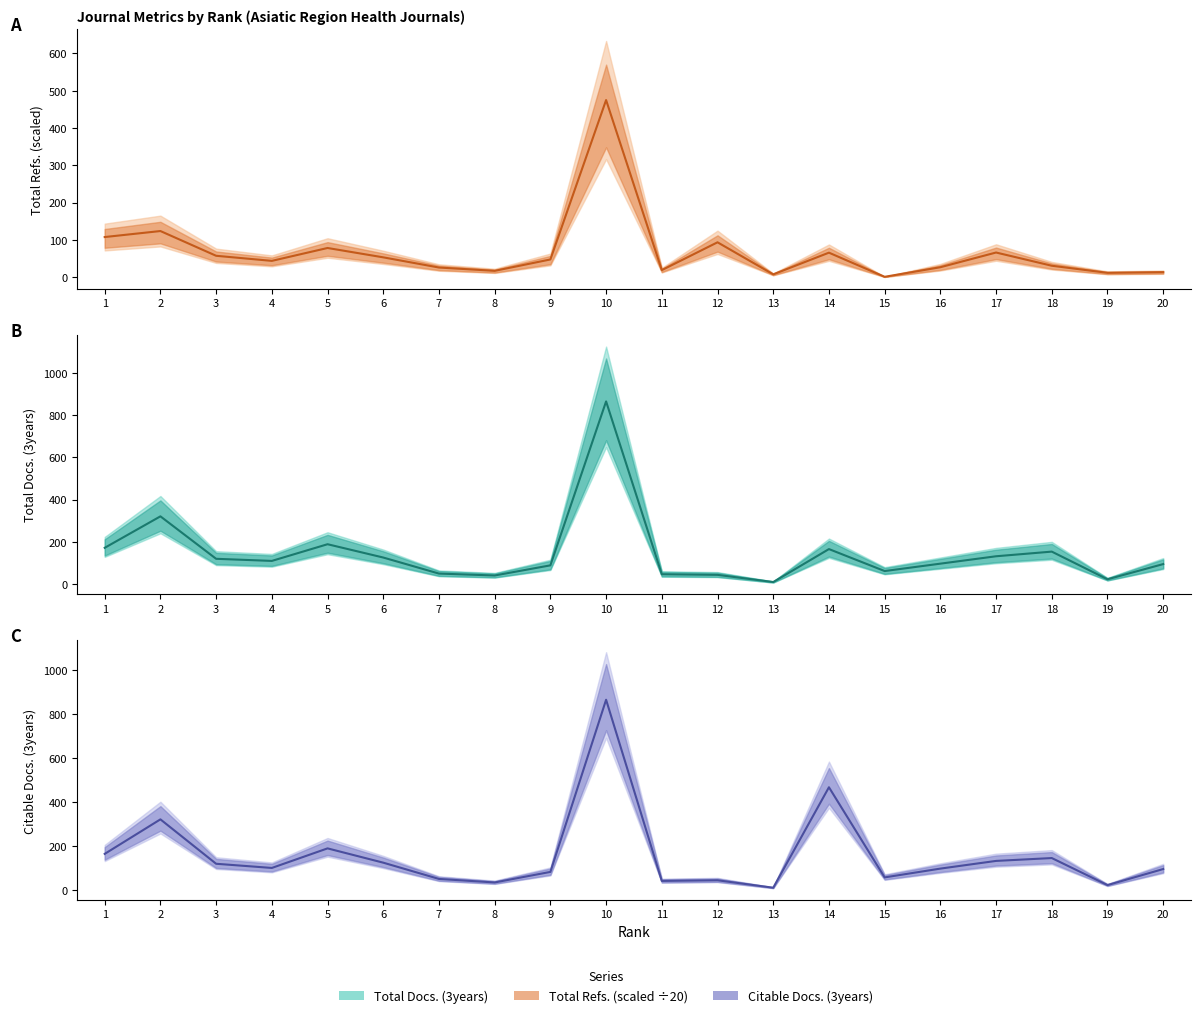

True or false: Total Docs. (3years) and Total Refs. (÷20) intersect in this chart.

True